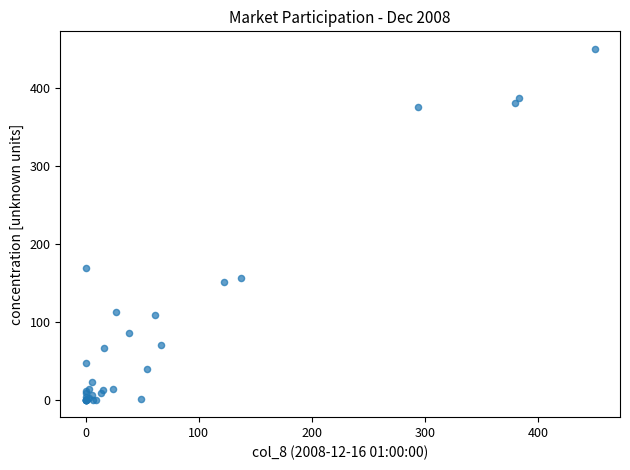

What Y value in the scatter plot is closest to 225?

168.8